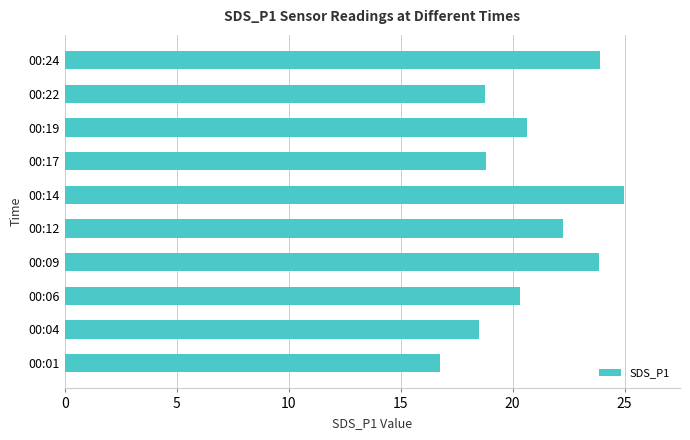

Are the bars horizontal?

Yes